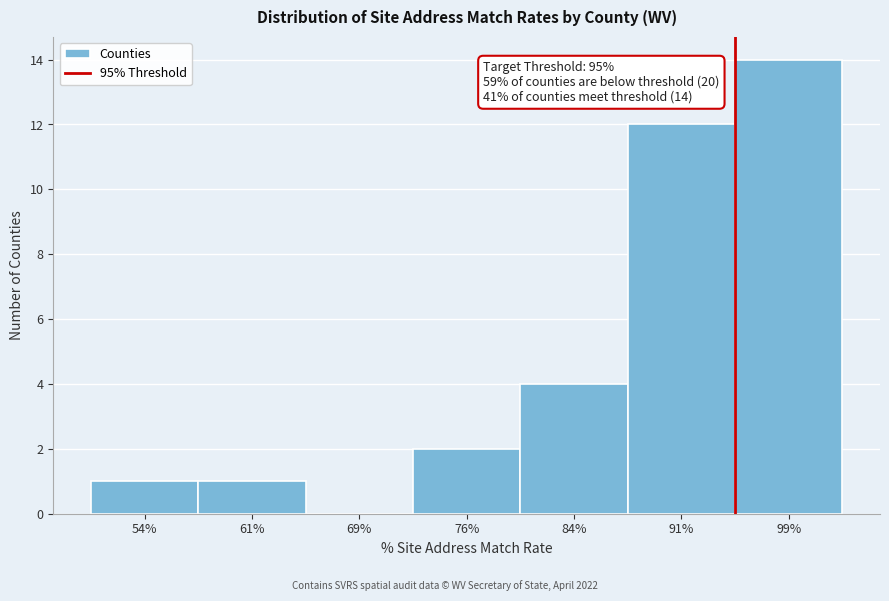

Reading left to right, list all the values displayed in this chart.

54%=1	61%=1	69%=0	76%=2	84%=4	91%=12	99%=14